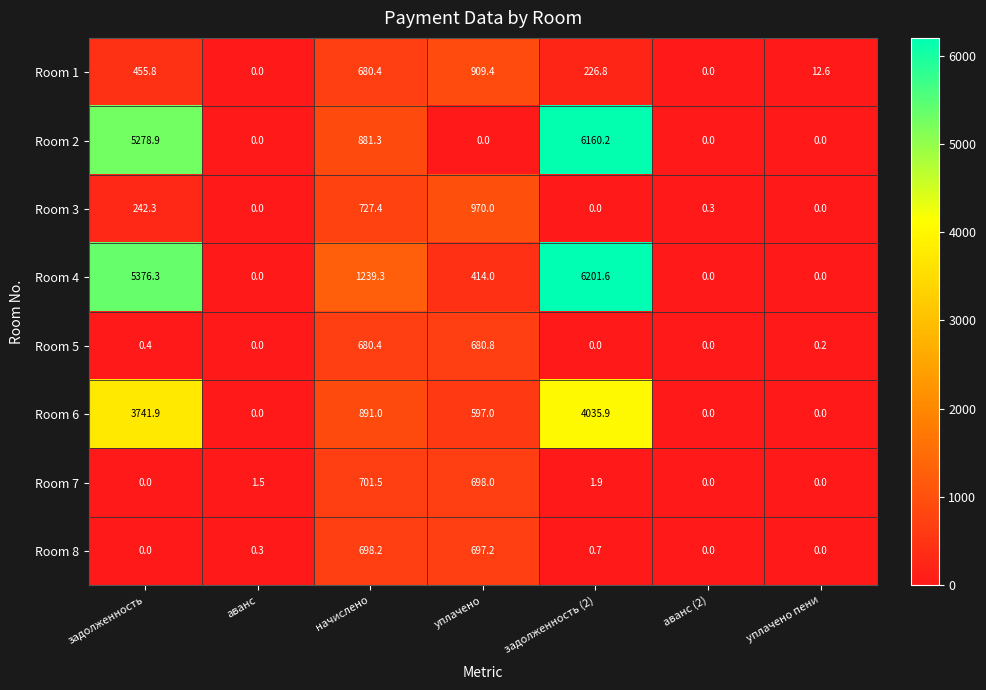

Which series has the widest spread of values?

Room 4